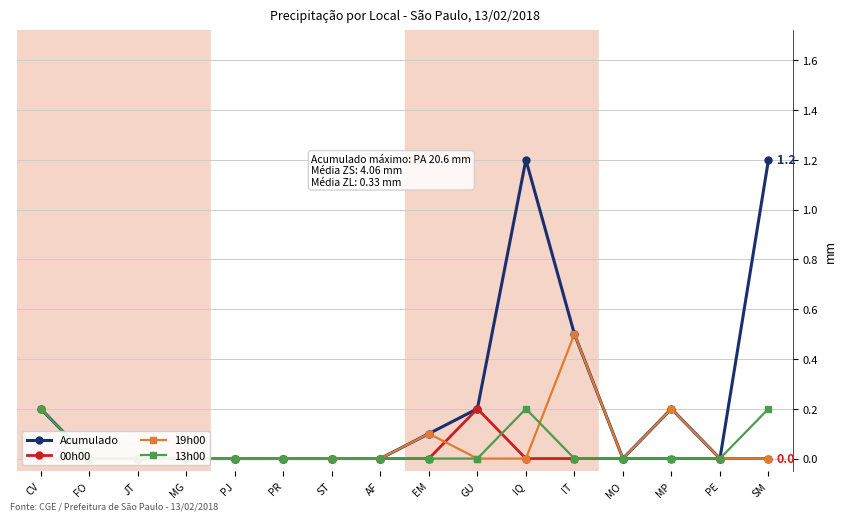

At which category is the sum across all series the highest?

IQ